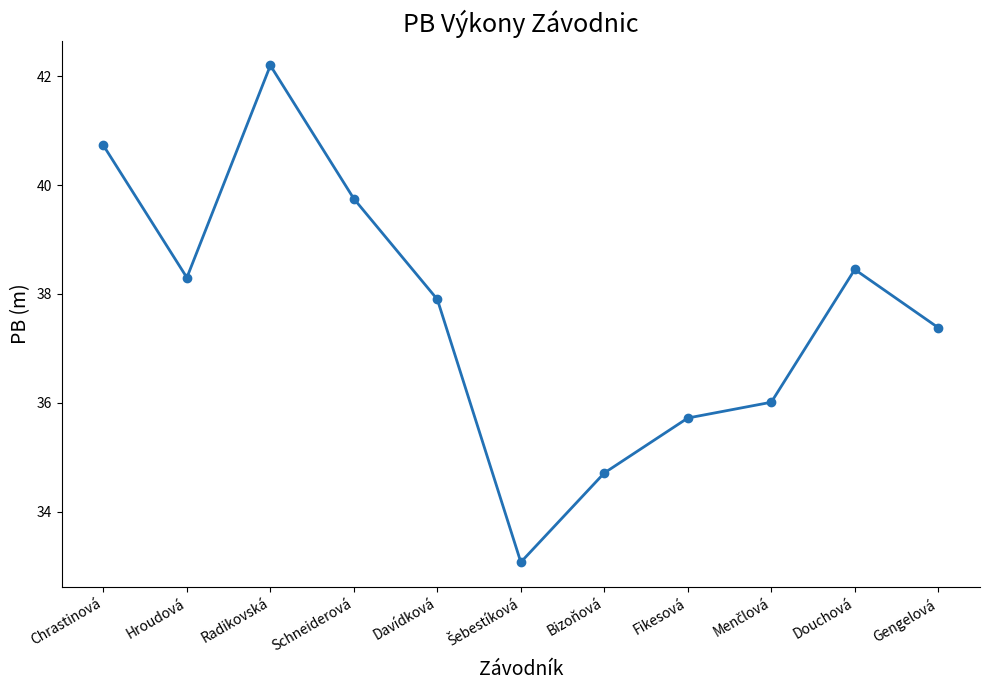

What is the minimum value shown in the chart?

33.1